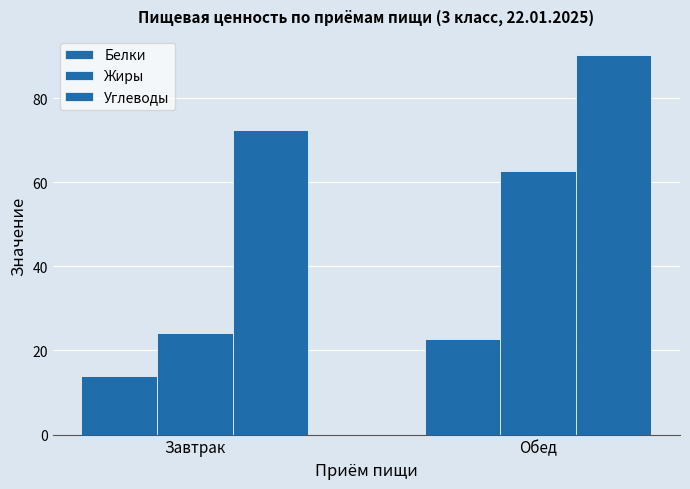

Which has a higher value, Обед or Завтрак?

Обед